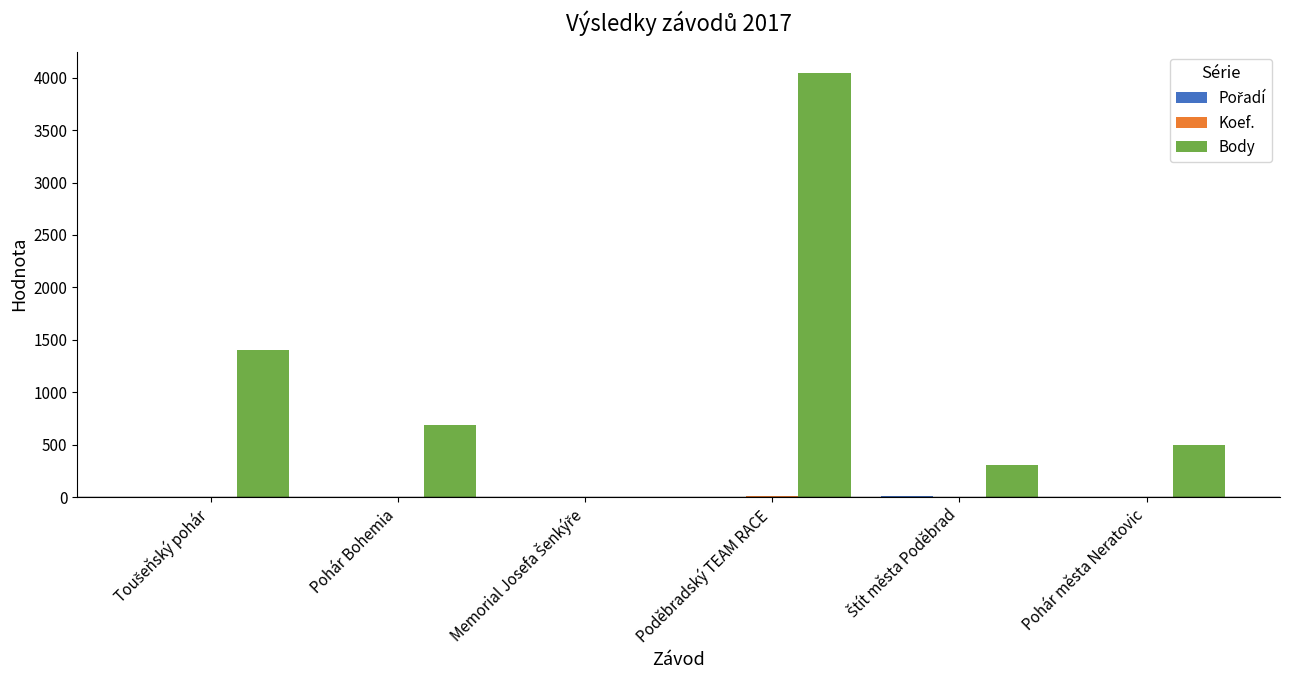

True or false: Body has a value of 4047 at Poděbradský TEAM RACE.

True